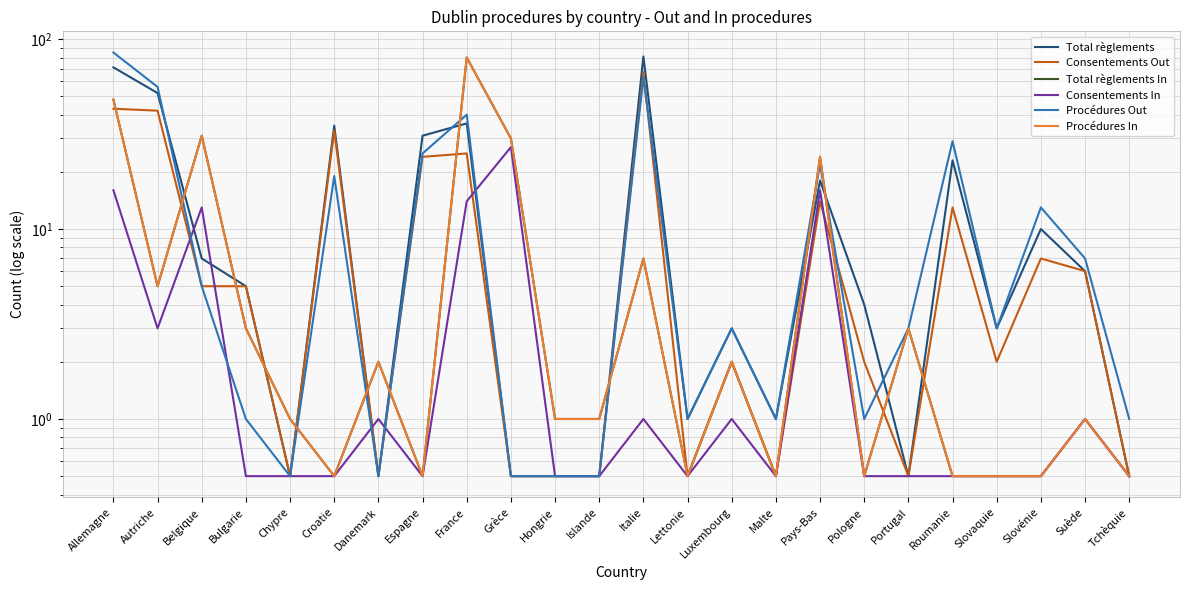

True or false: Procédures Out and Consentements In cross at least once.

True